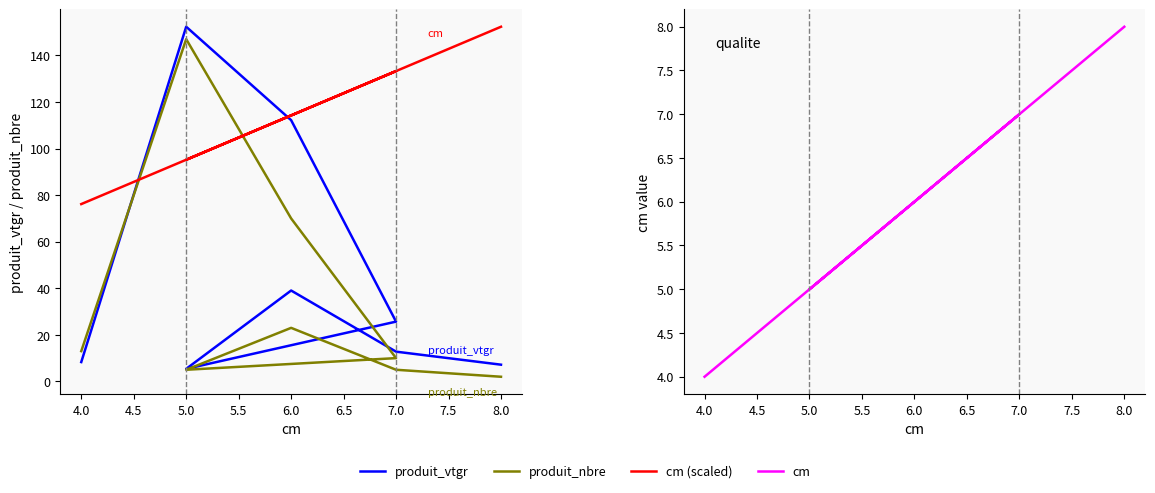

Which series has the largest range (max minus min)?

produit_vtgr